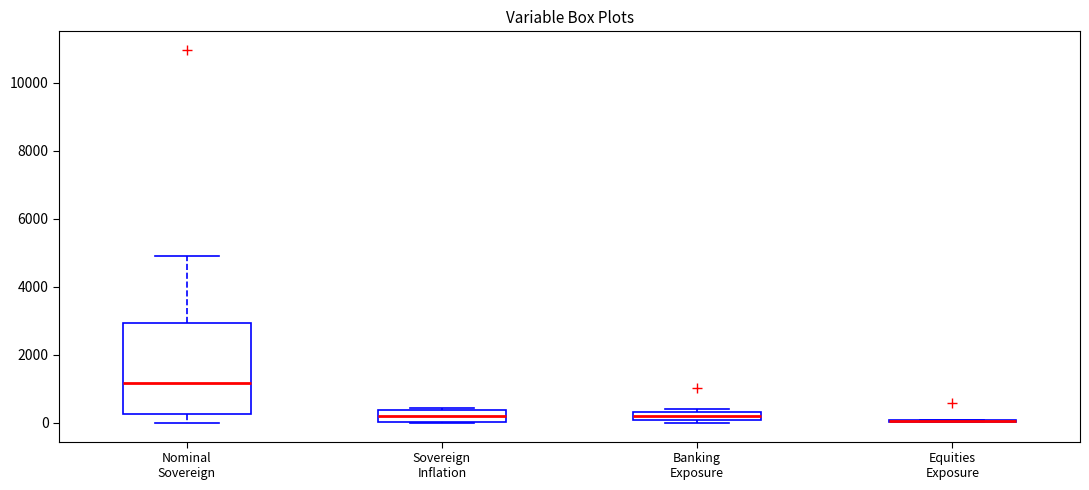

Where is the upper edge of the box for Banking Exposure on the y-axis? The values are not printed on the chart, so give them approximately, as read against the axis.

400